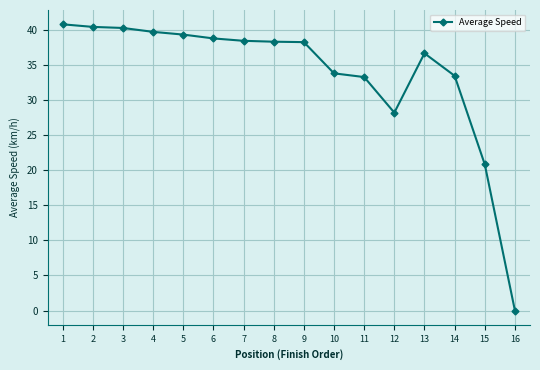

At which category does the chart reach its peak across all series?

1